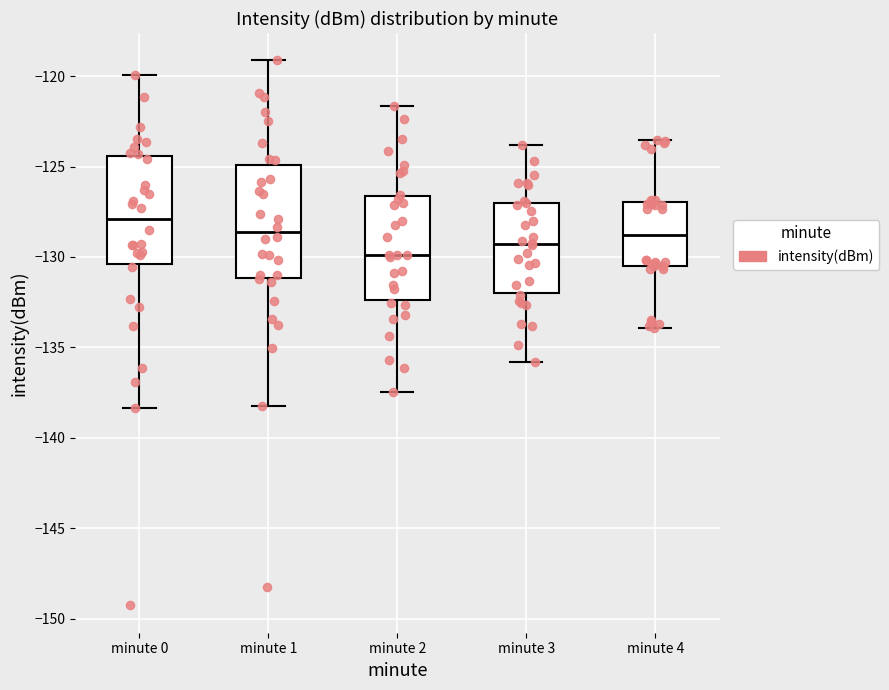

Reading left to right, transcribe this box plot: for each box, give where its median line is, the range the box spans, and where its two whiskers end, as read against the y-axis. The values are not printed on the chart, so give them approximately, as read against the axis.

minute 0: median -128.0, box -130.5 to -124.5, whiskers -138.5 to -120.0
minute 1: median -128.5, box -131.0 to -125.0, whiskers -138.0 to -119.0
minute 2: median -130.0, box -132.5 to -126.5, whiskers -137.5 to -121.5
minute 3: median -129.5, box -132.0 to -127.0, whiskers -136.0 to -124.0
minute 4: median -129.0, box -130.5 to -127.0, whiskers -134.0 to -123.5